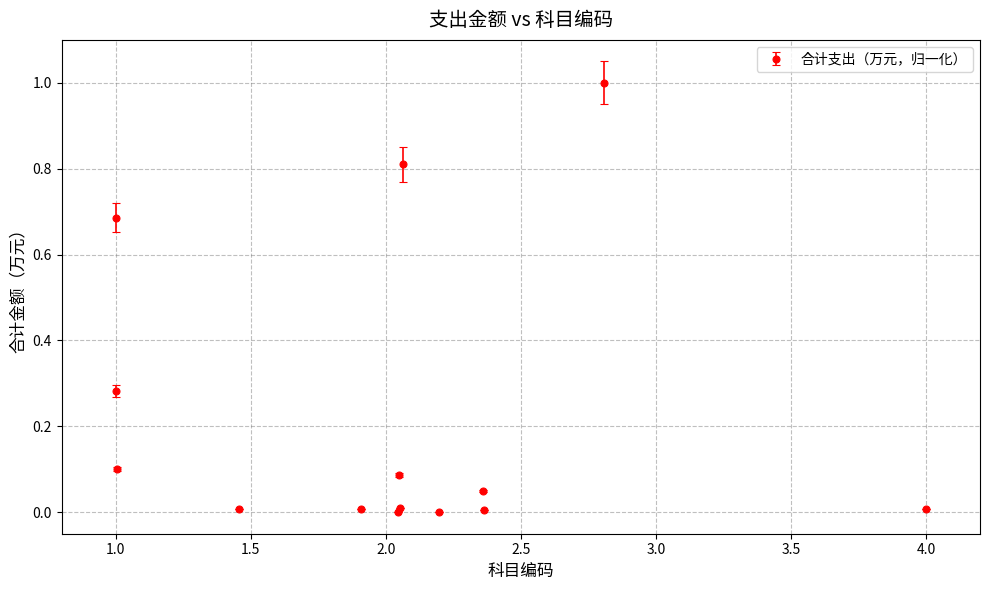

What is the value of the 9th point from the left?

0.8